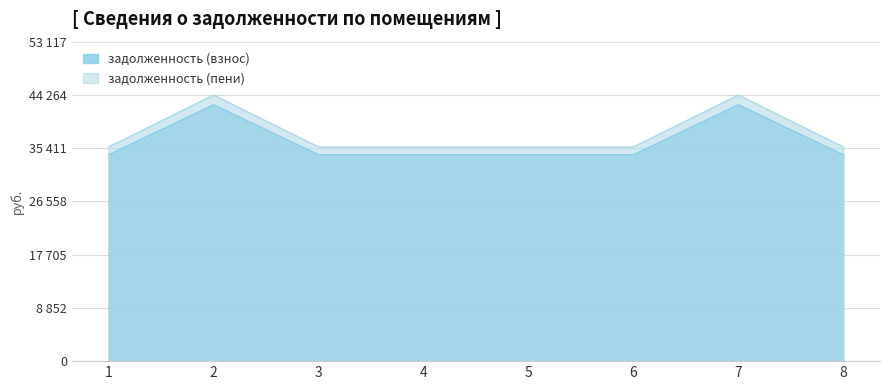

What is the value of the задолженность (пени) point at the 7th from the left?

44264.6